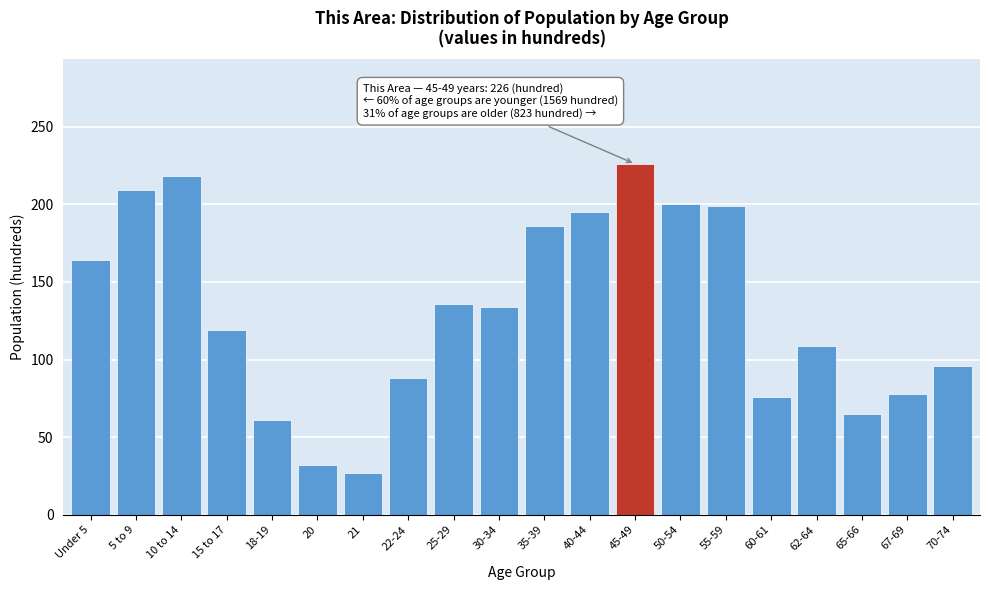

What is the label of the 1st bar from the right?

70-74